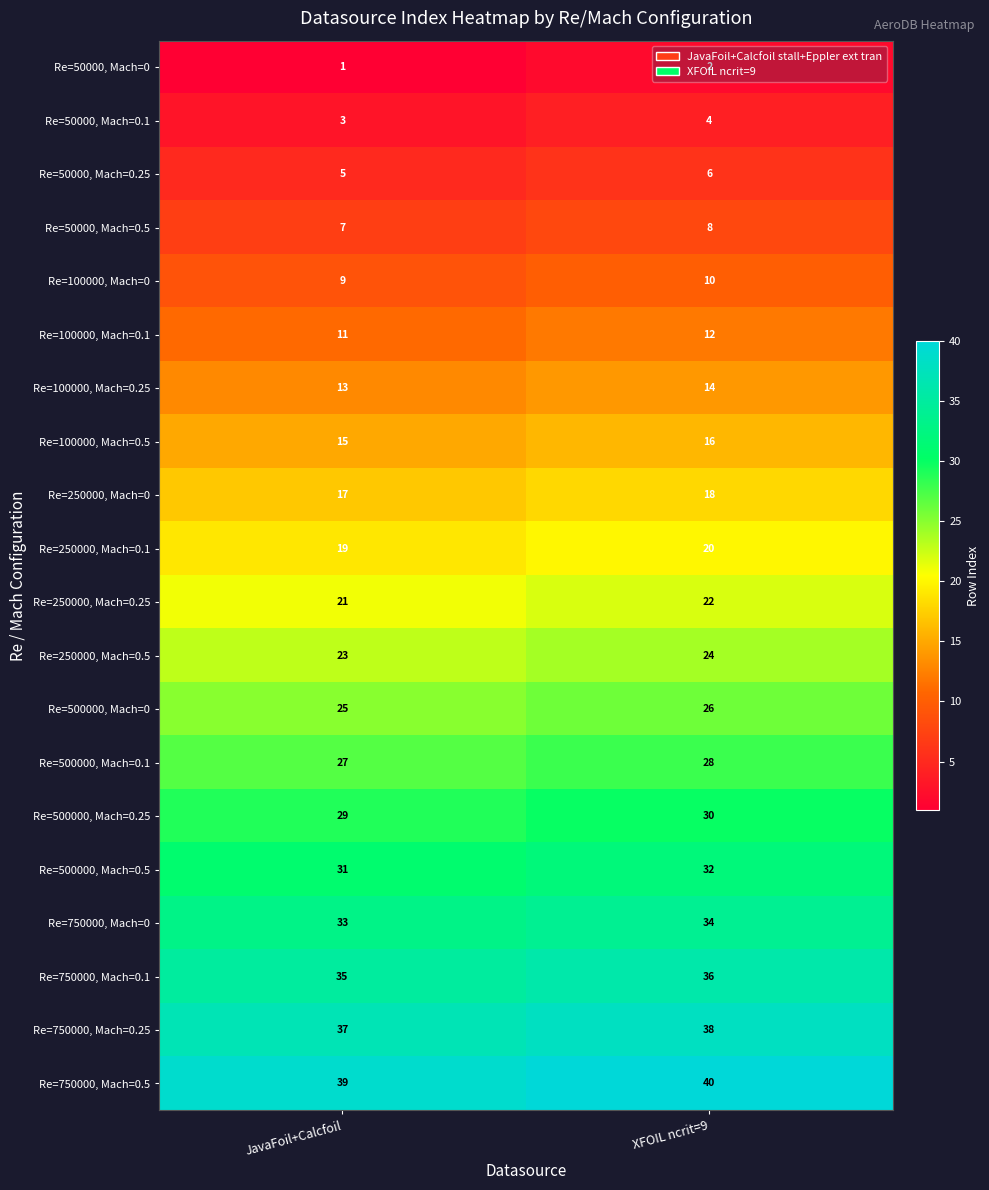

What is the spread (max minus min) of values at XFOIL ncrit=9?

38